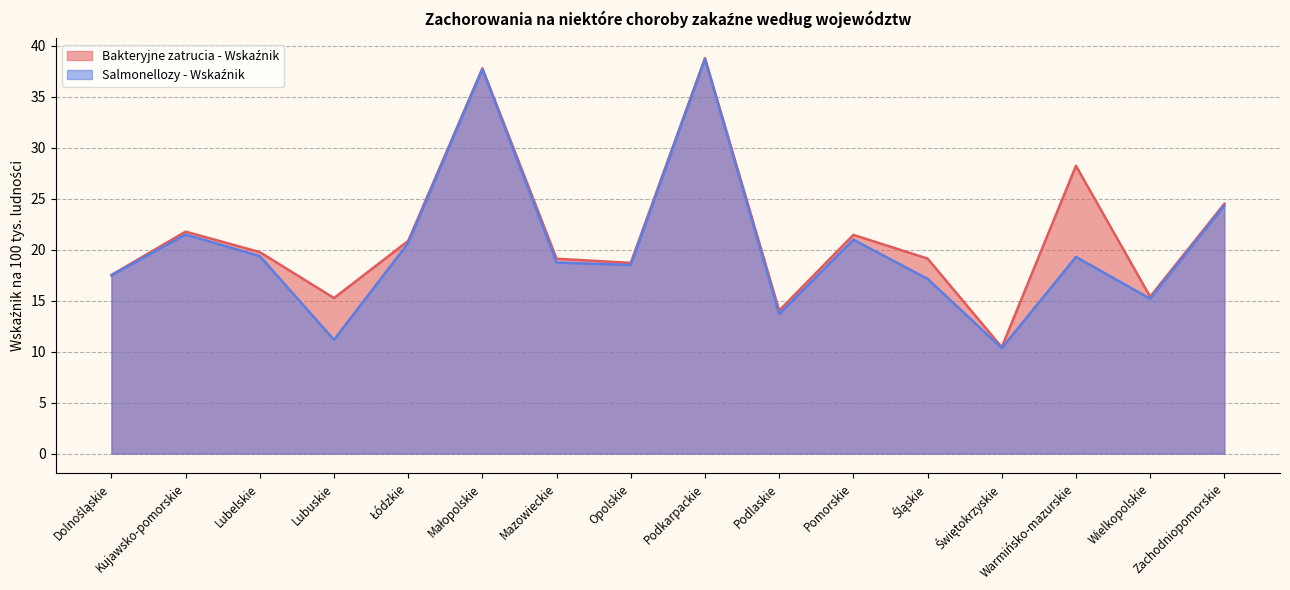

What are all the series names shown in the legend?

Bakteryjne zatrucia - Wskaźnik, Salmonellozy - Wskaźnik